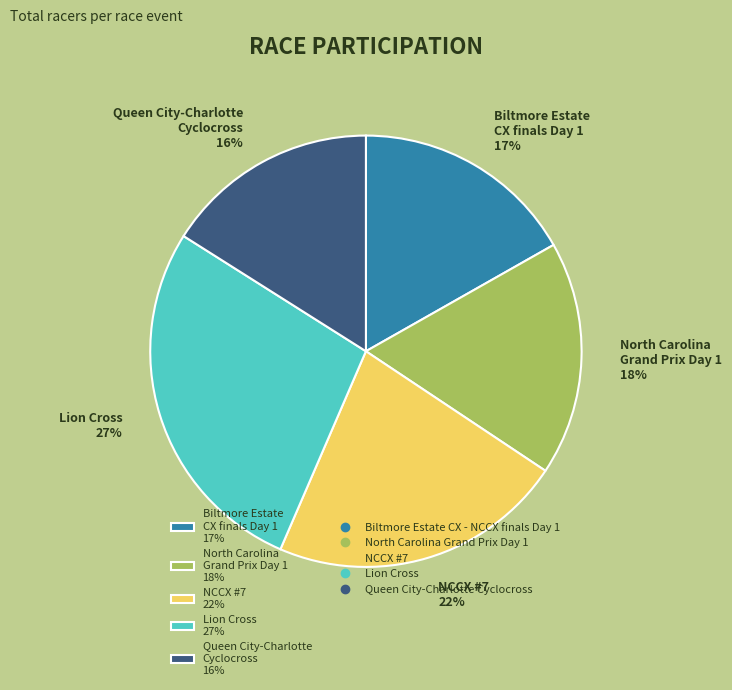

Does Biltmore Estate CX finals Day 1 17% represent more than half of the total?

No